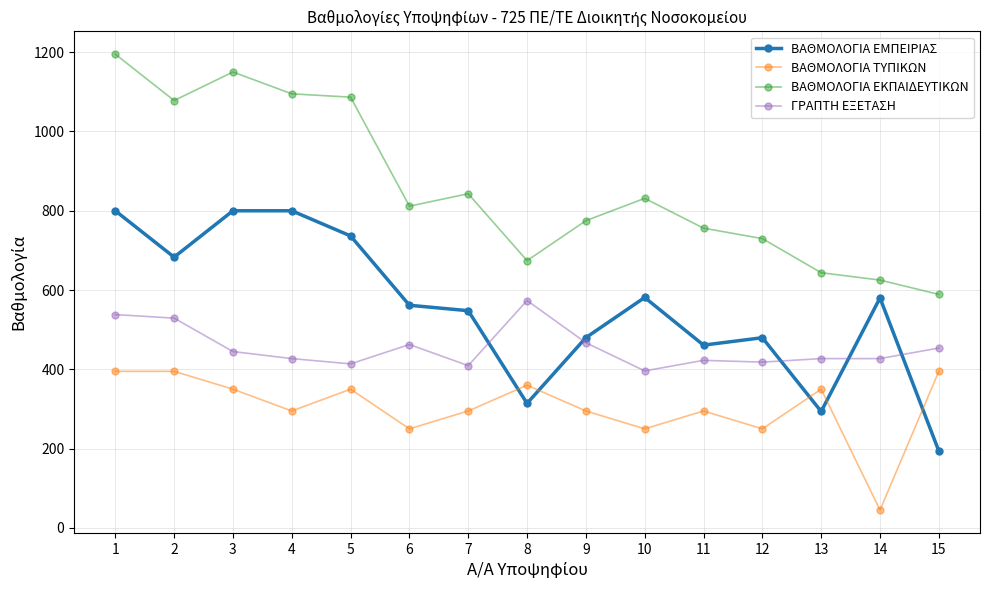

Read the ΒΑΘΜΟΛΟΓΙΑ ΕΚΠΑΙΔΕΥΤΙΚΩΝ value at 4.

1095.0